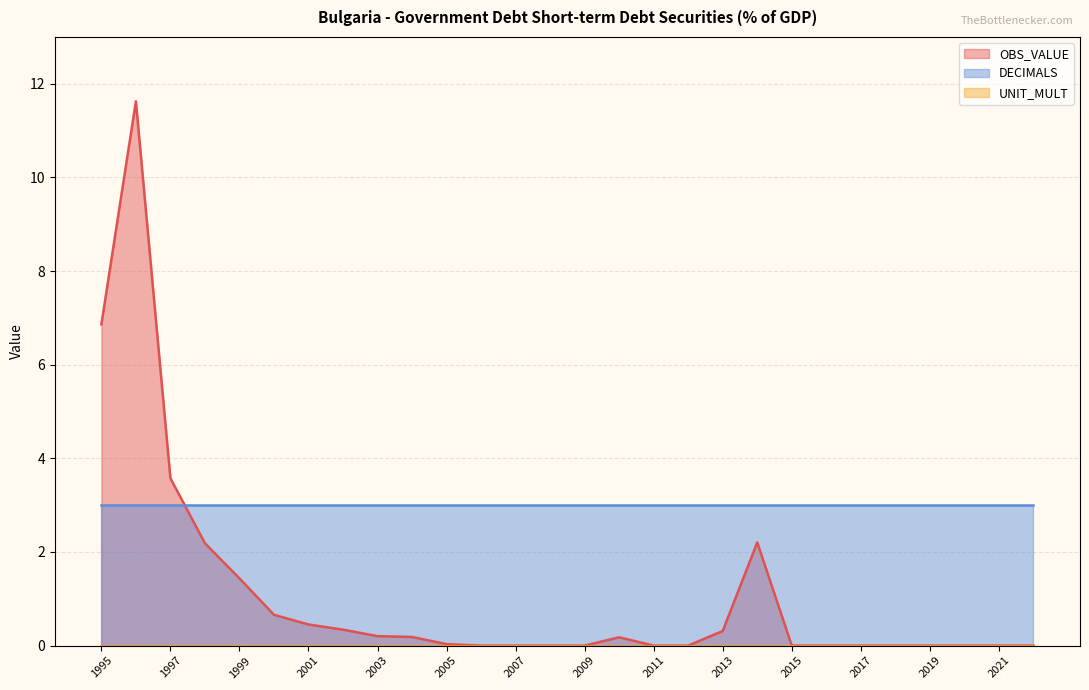

Reading left to right, what are all the values shown in this chart?

OBS_VALUE: 1995=6.9	1996=11.6	1997=3.6	1998=2.2	1999=1.4	2000=0.7	2001=0.5	2002=0.3	2003=0.2	2004=0.2	2005=0.0	2006=0.0	2007=0.0	2008=0.0	2009=0.0	2010=0.2	2011=0.0	2012=0.0	2013=0.3	2014=2.2	2015=0.0	2016=0.0	2017=0.0	2018=0.0	2019=0.0	2020=0.0	2021=0.0	2022=0.0
DECIMALS: 1995=3.0	1996=3.0	1997=3.0	1998=3.0	1999=3.0	2000=3.0	2001=3.0	2002=3.0	2003=3.0	2004=3.0	2005=3.0	2006=3.0	2007=3.0	2008=3.0	2009=3.0	2010=3.0	2011=3.0	2012=3.0	2013=3.0	2014=3.0	2015=3.0	2016=3.0	2017=3.0	2018=3.0	2019=3.0	2020=3.0	2021=3.0	2022=3.0
UNIT_MULT: 1995=0.0	1996=0.0	1997=0.0	1998=0.0	1999=0.0	2000=0.0	2001=0.0	2002=0.0	2003=0.0	2004=0.0	2005=0.0	2006=0.0	2007=0.0	2008=0.0	2009=0.0	2010=0.0	2011=0.0	2012=0.0	2013=0.0	2014=0.0	2015=0.0	2016=0.0	2017=0.0	2018=0.0	2019=0.0	2020=0.0	2021=0.0	2022=0.0